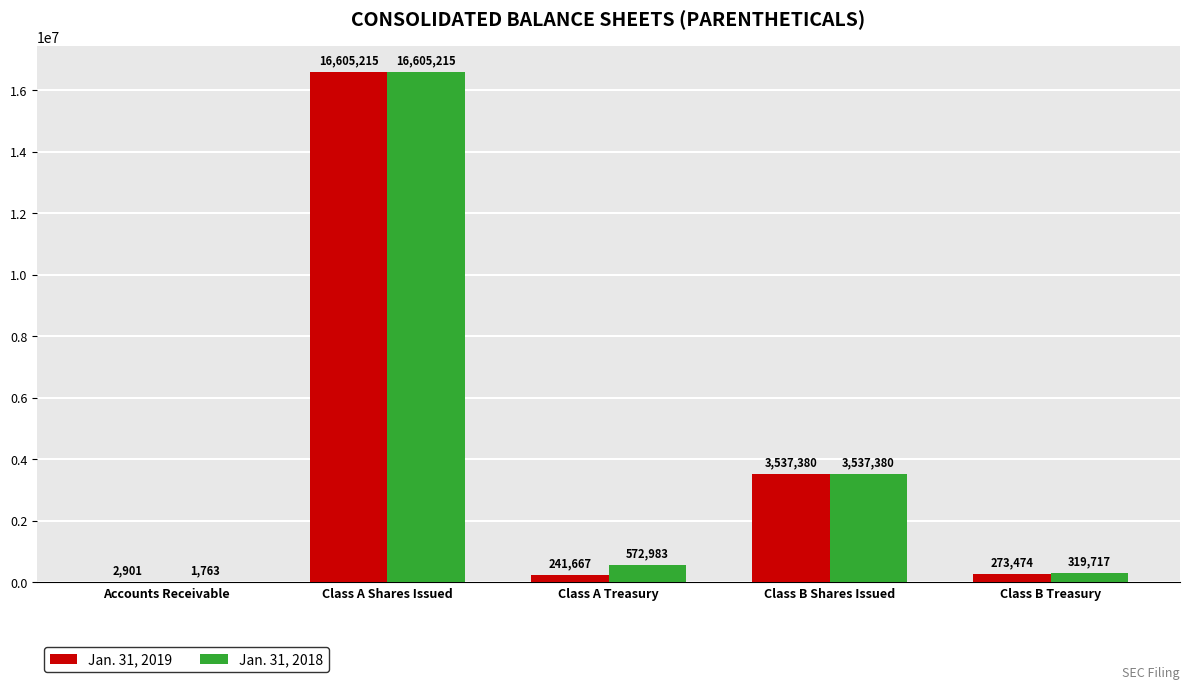

What is the average value of the Jan. 31, 2019 series?

4132127